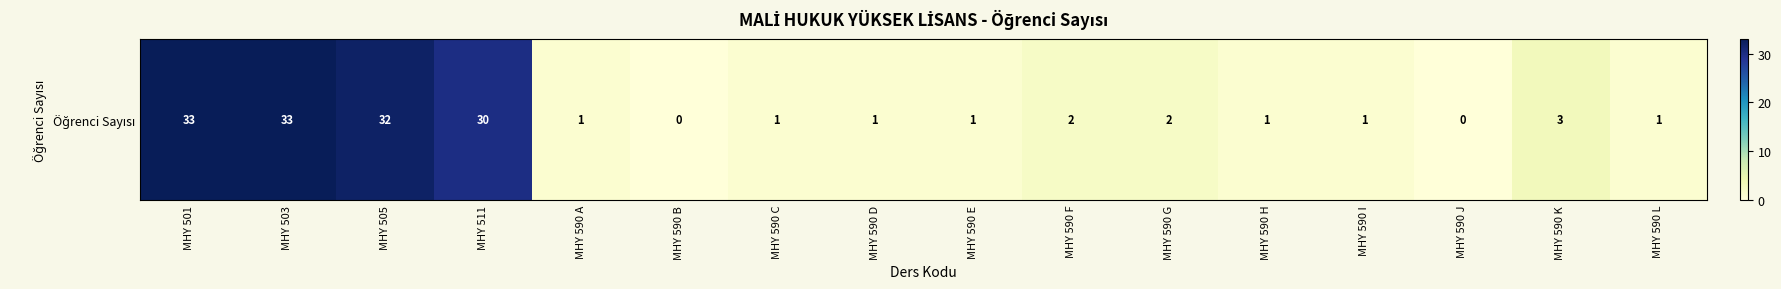

How many data points are above 1?

7